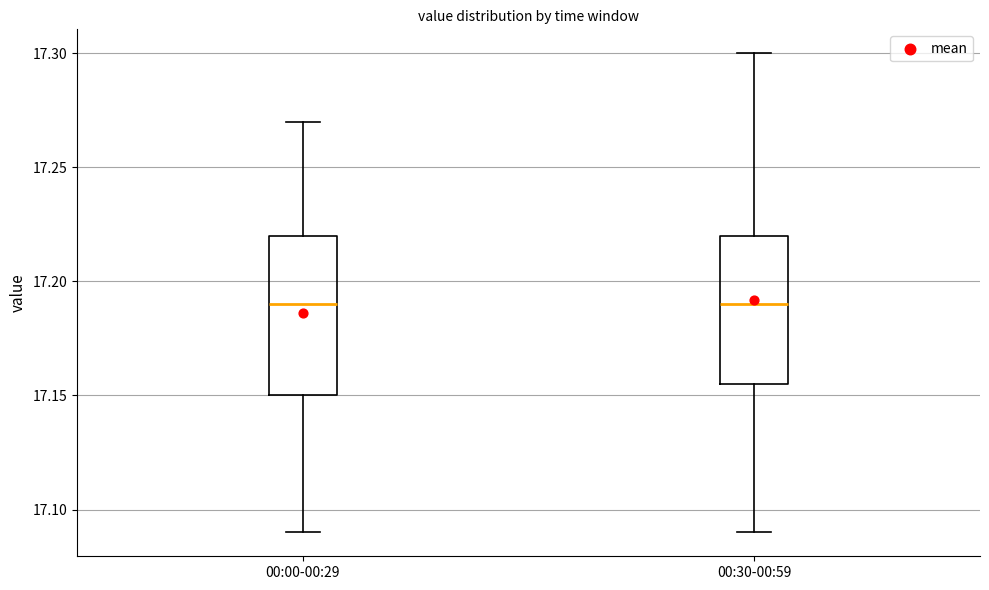

Reading left to right, transcribe this box plot: for each box, give where its median line is, the range the box spans, and where its two whiskers end, as read against the y-axis. The values are not printed on the chart, so give them approximately, as read against the axis.

00:00-00:29: median 17.190, box 17.150 to 17.220, whiskers 17.090 to 17.270
00:30-00:59: median 17.190, box 17.155 to 17.220, whiskers 17.090 to 17.300